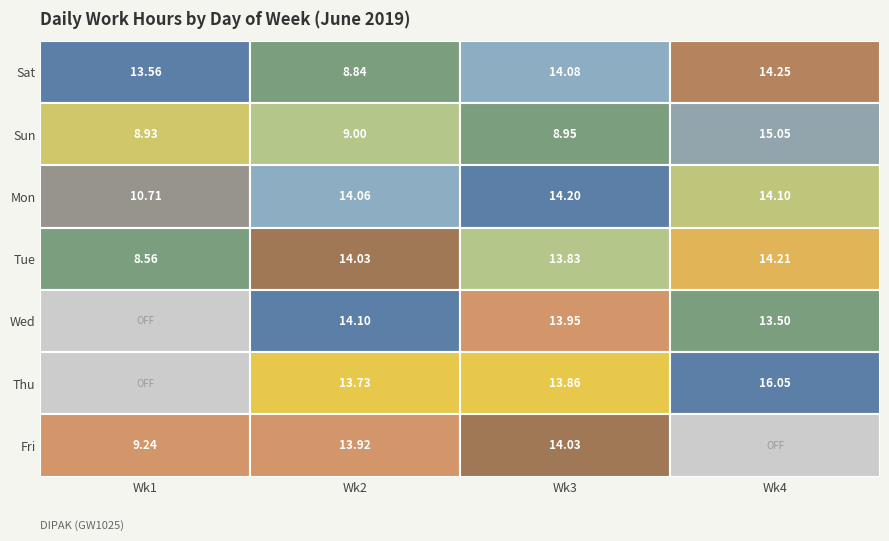

Reading right to left, what are all the values shown in this chart?

16.1	13.5	14.2	14.1	15.1	14.2	14.0	13.9	13.9	13.8	14.2	8.9	14.1	13.9	13.7	14.1	14.0	14.1	9.0	8.8	9.2	0.0	0.0	8.6	10.7	8.9	13.6